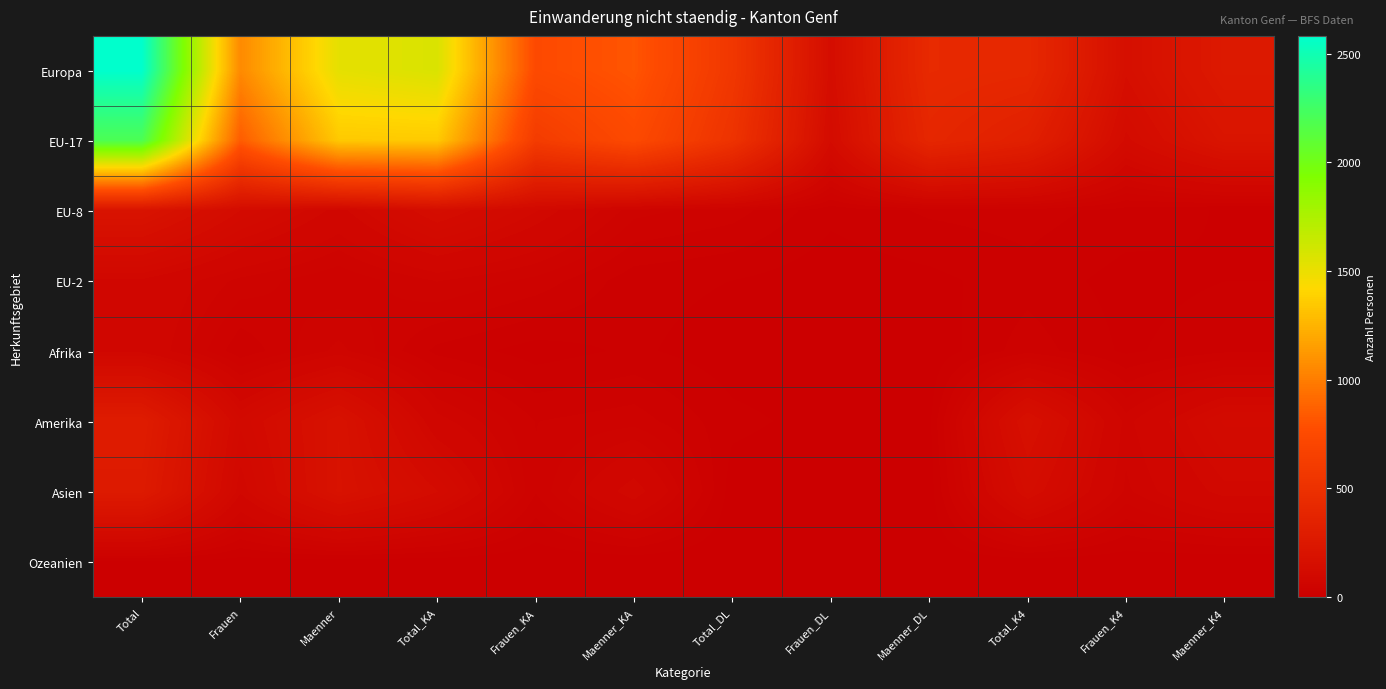

Rank the series at Total from lowest to highest value.

Ozeanien, Afrika, EU-2, EU-8, Asien, Amerika, EU-17, Europa